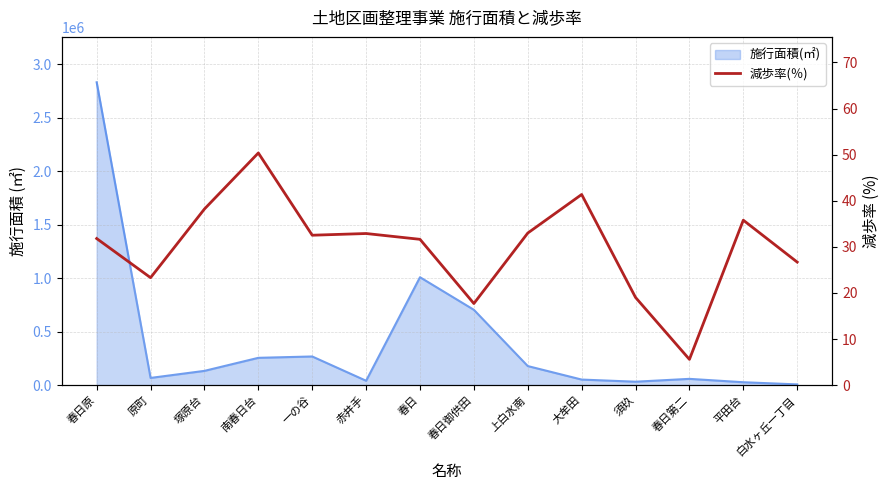

True or false: the data shows 22.8 at 大牟田.

False